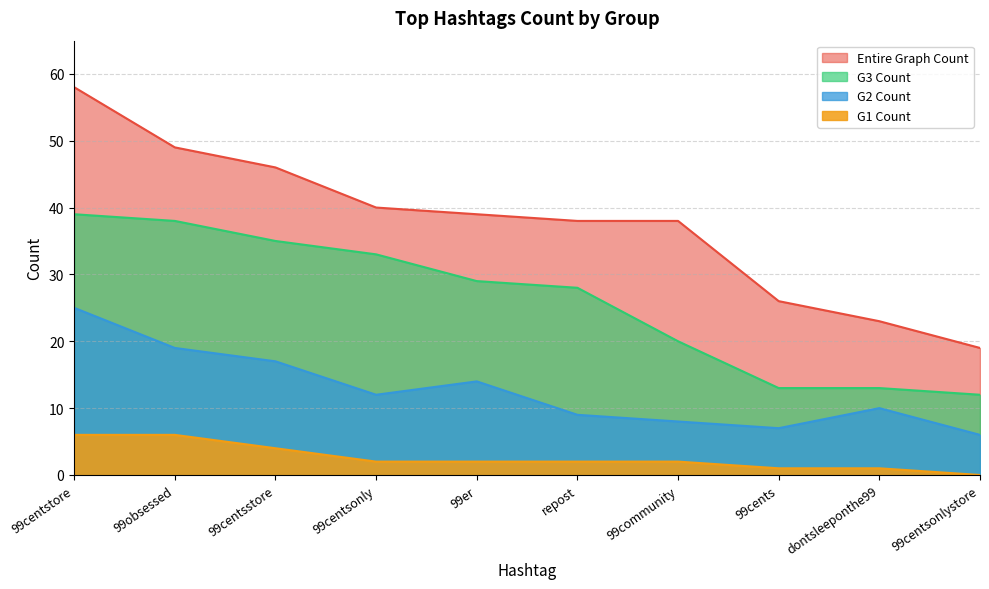

Which series has the widest spread of values?

Entire Graph Count